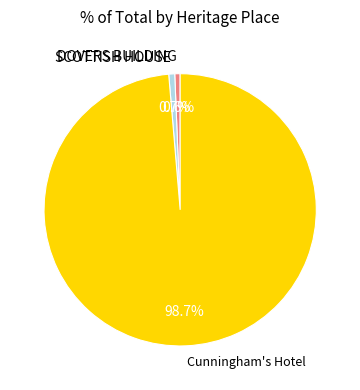

Which has a higher value, Cunningham's Hotel or DOVERS BUILDING?

Cunningham's Hotel